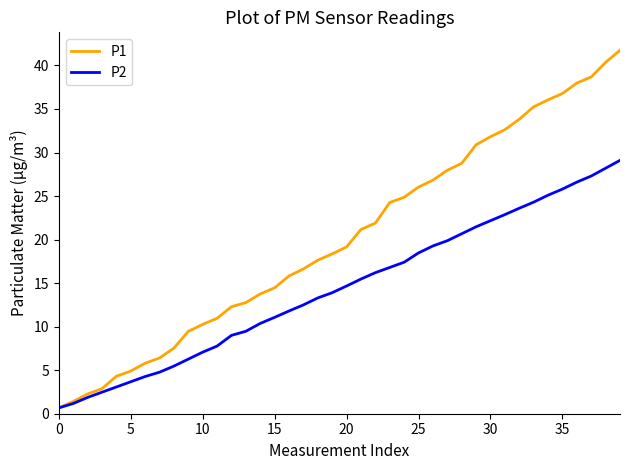

Which series has the largest range (max minus min)?

P1